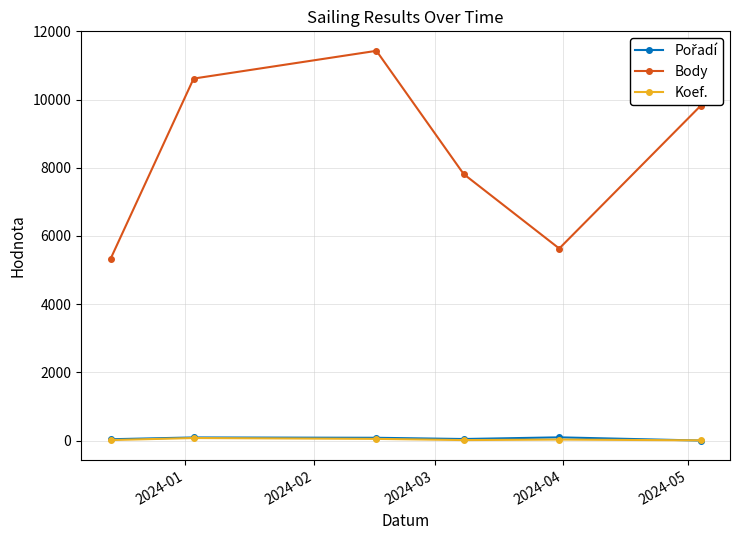

Which series has the largest range (max minus min)?

Body